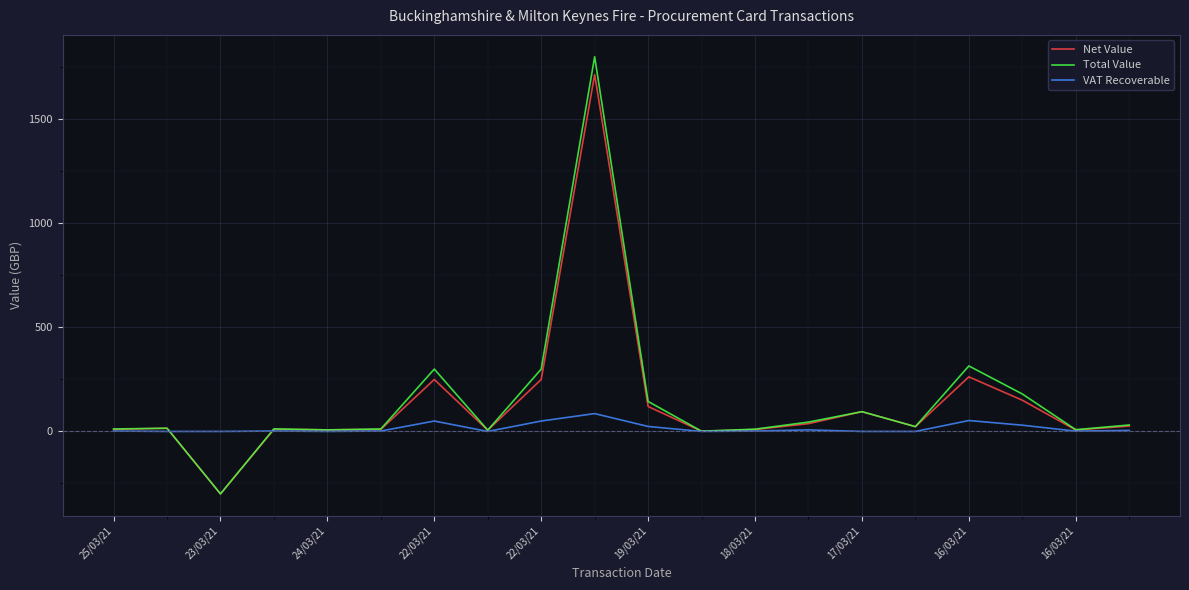

What is the smallest value displayed?

-300.0